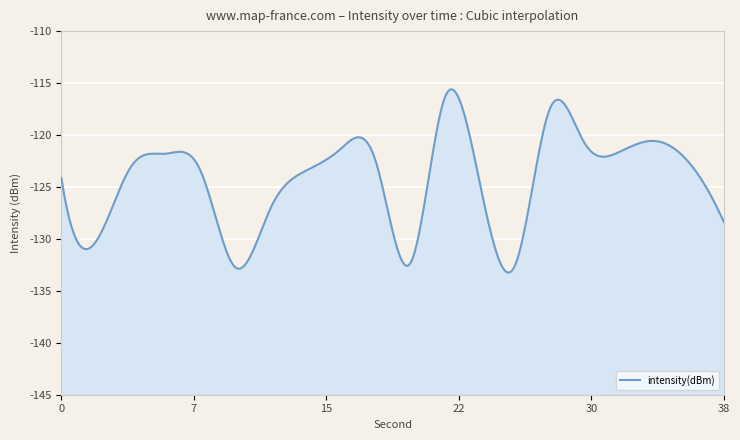

How many distinct data groups are displayed?

1